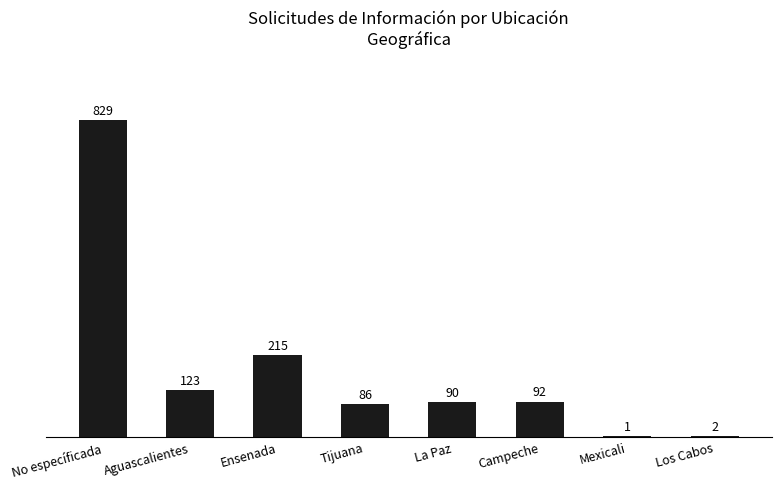

Where does the data first go above 92?

No específicada